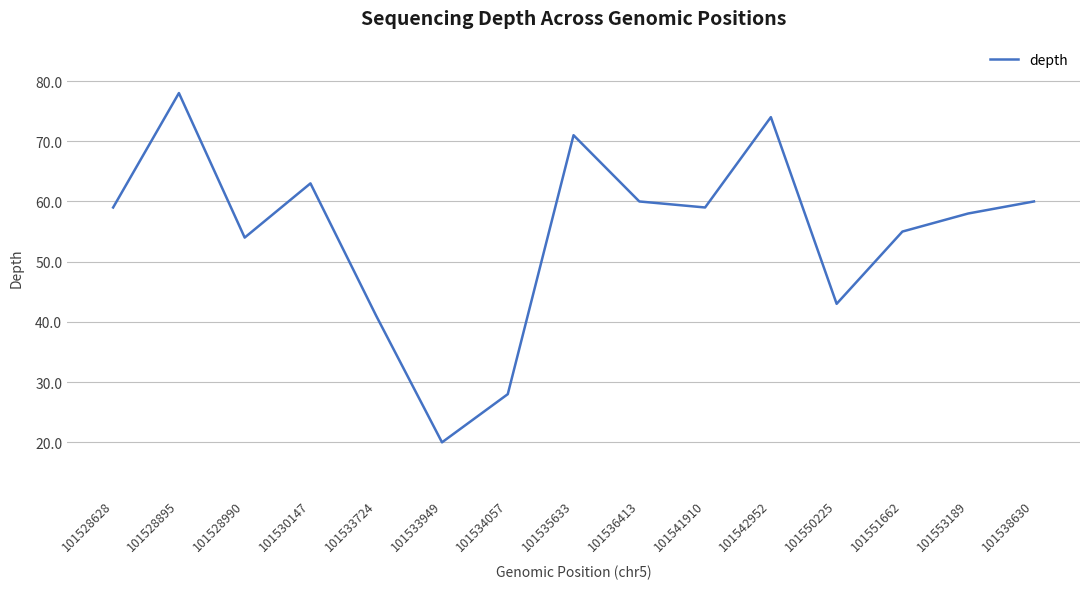

What is the difference between the values at 101528990 and 101553189?

4